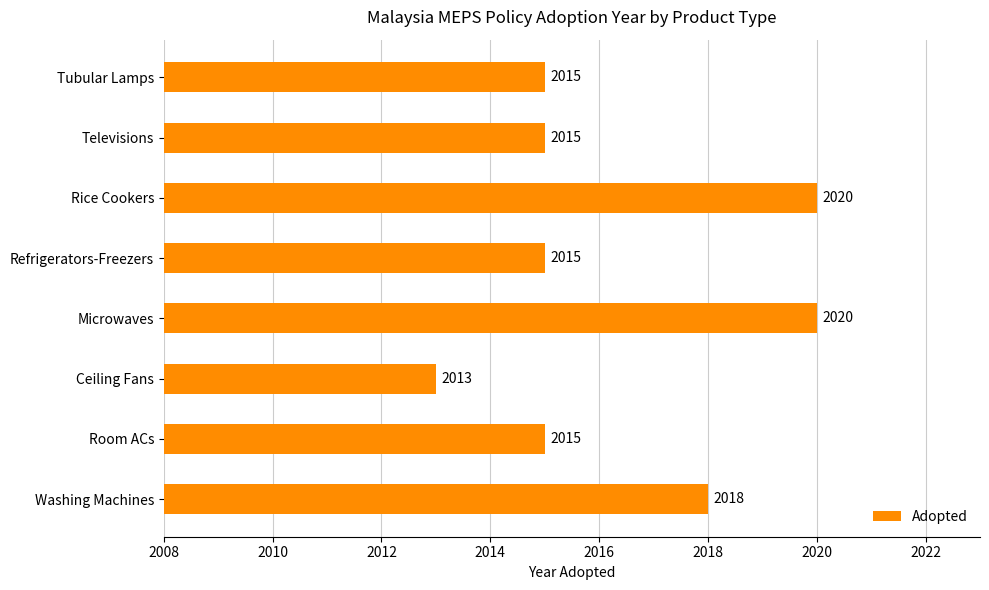

At which category does the chart reach its minimum across all series?

Ceiling Fans